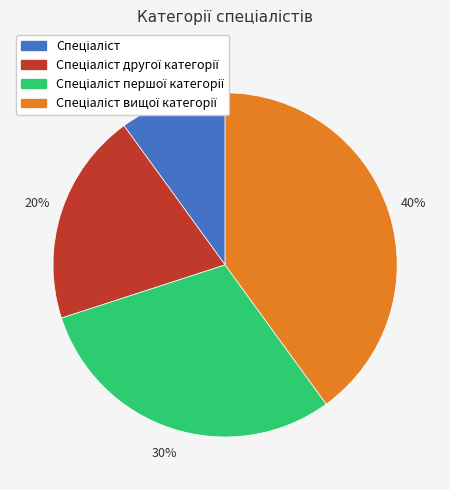

How many segments does this pie chart have?

4